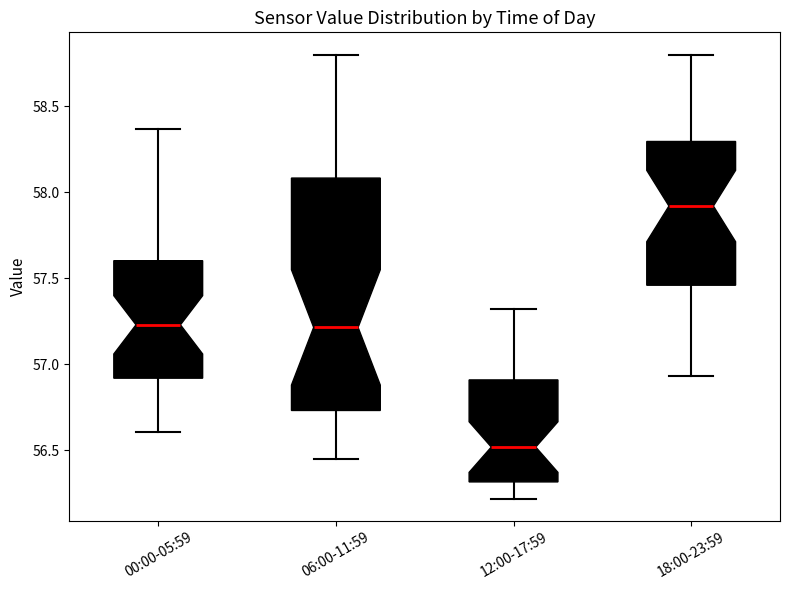

Which box's median line is the lowest?

12:00-17:59